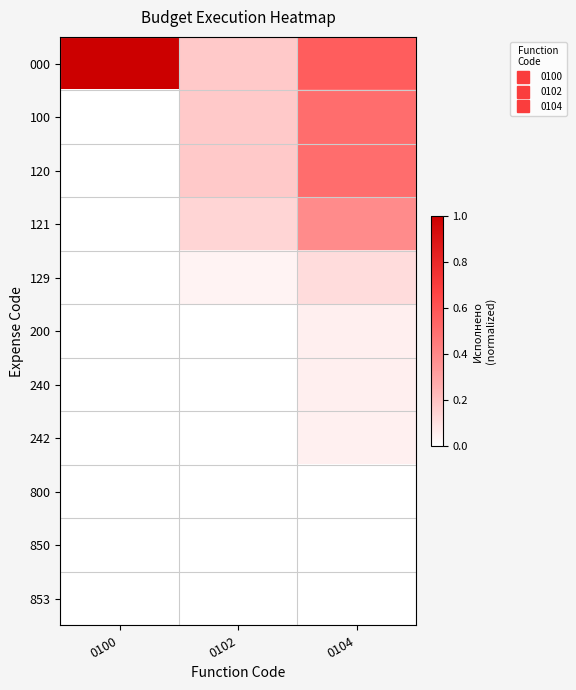

At which category does the chart reach its minimum across all series?

0100